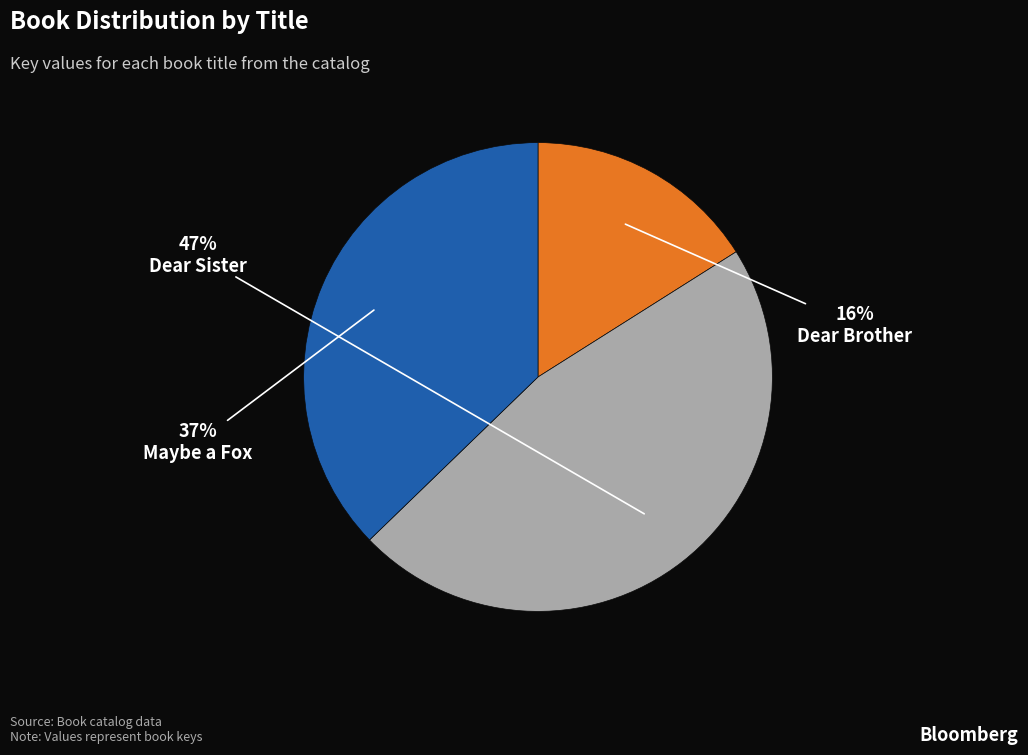

Does Maybe a Fox represent more than half of the total?

No